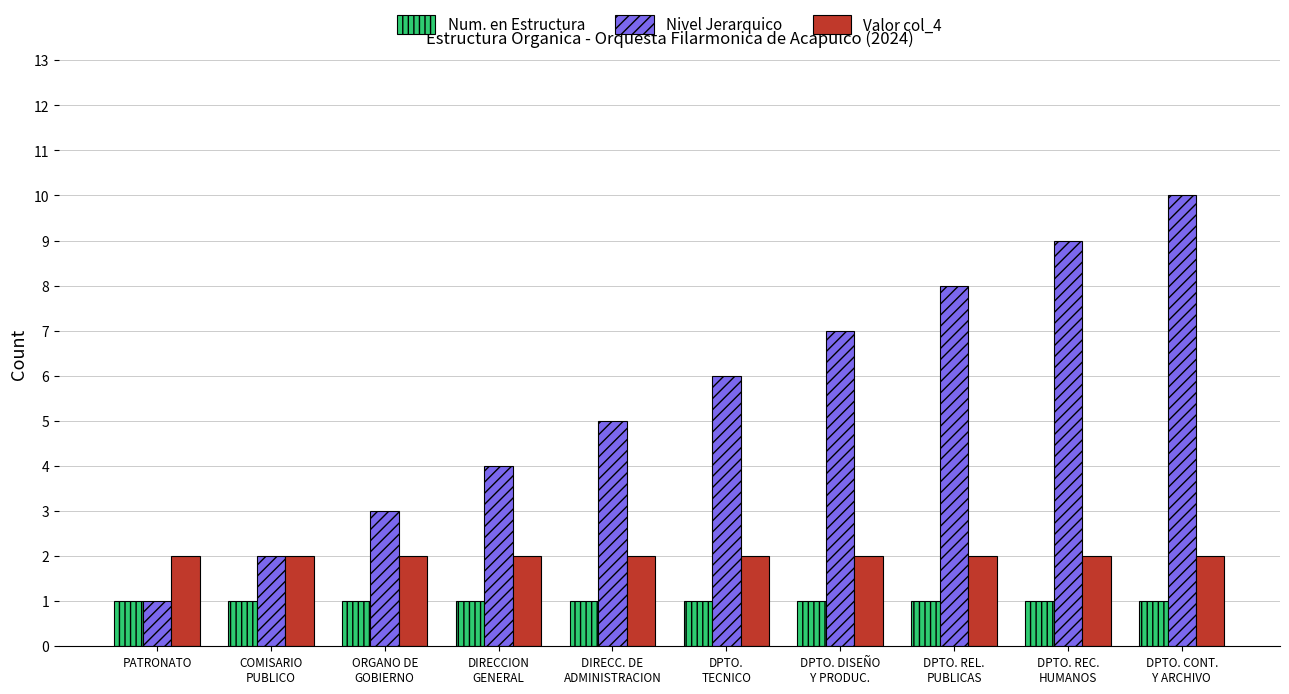

Between DPTO.
TECNICO and DPTO. DISEÑO
Y PRODUC., which series saw the biggest shift?

Nivel Jerarquico